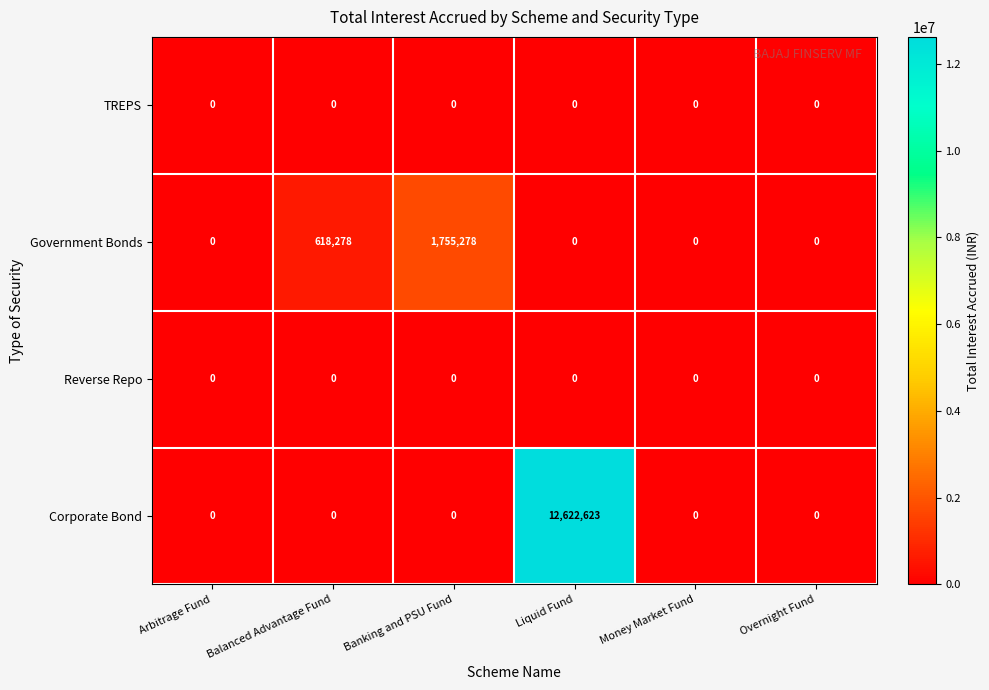

True or false: TREPS has a value of 0 at Banking and PSU Fund.

True